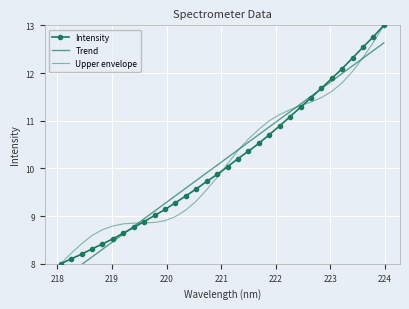

How many times do Upper envelope and Intensity cross each other?

3